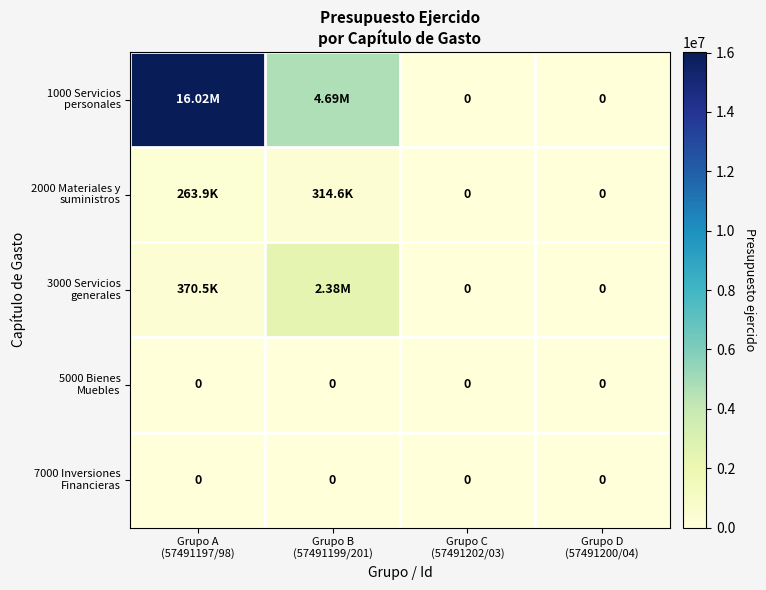

Which category has the lowest value across all series?

Grupo C
(57491202/03)